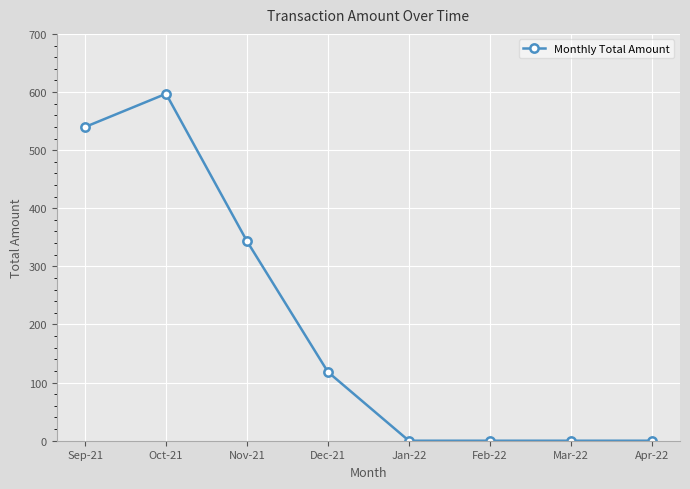

What is the maximum value shown in the chart?

597.0